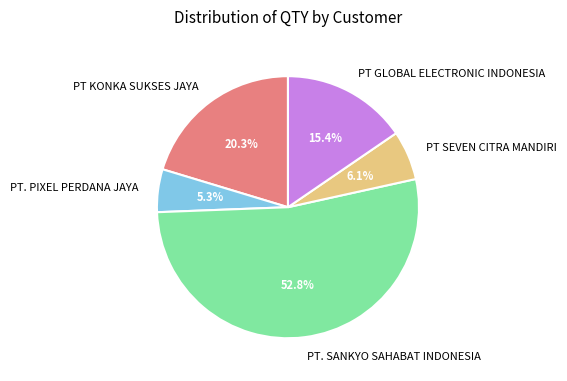

To the nearest percent, what is the difference between the largest and smallest slice percentages?

48%